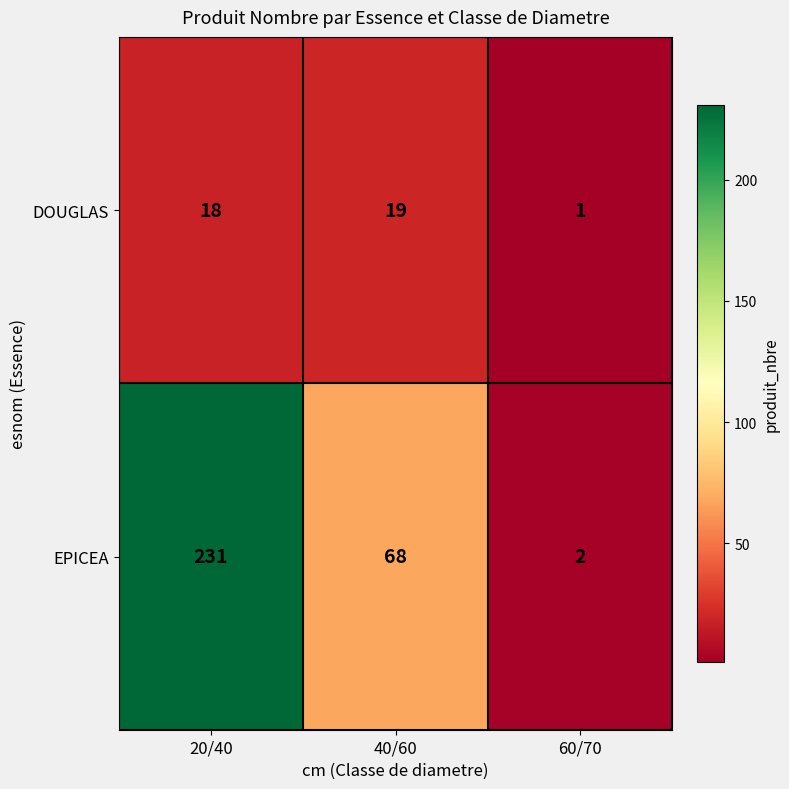

Where does the EPICEA series first go above 68?

20/40